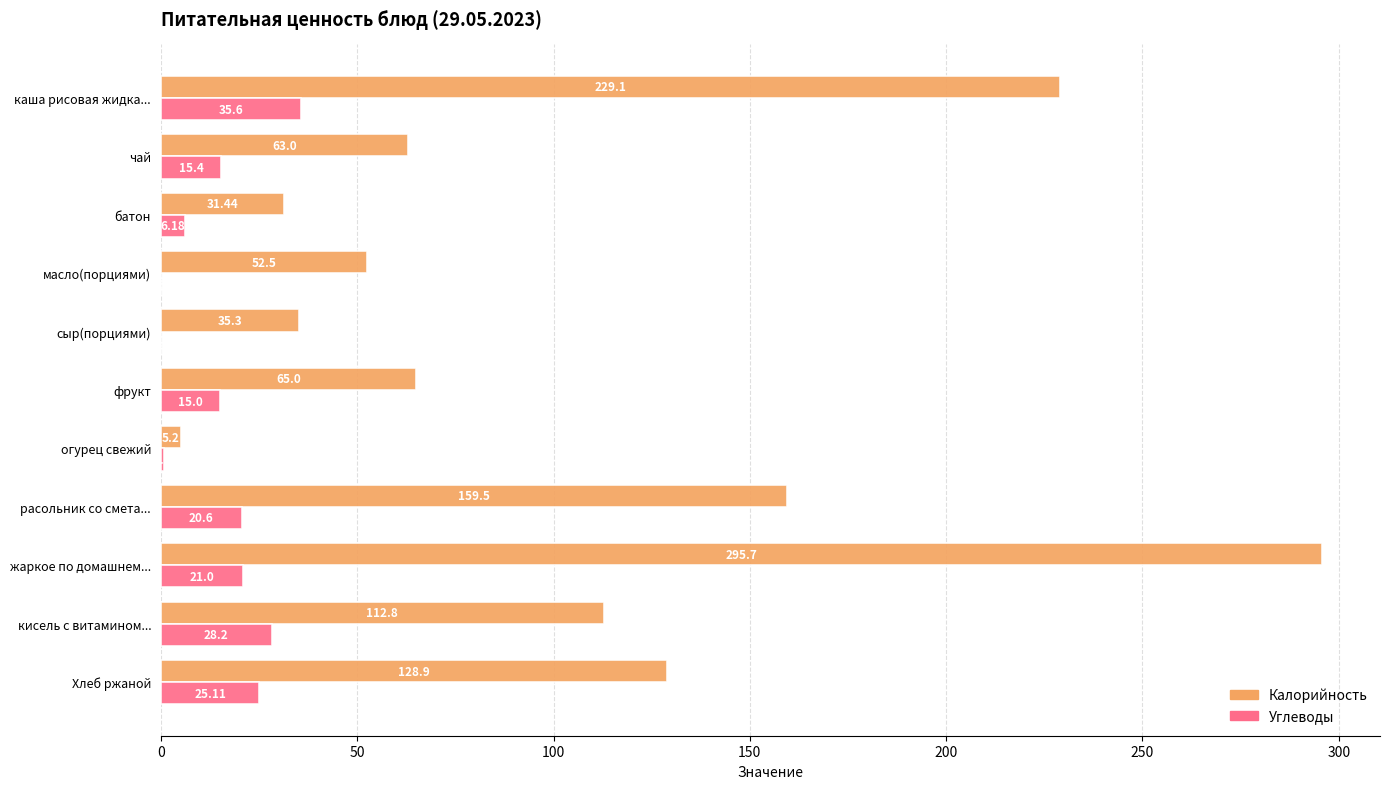

Between чай and кисель с витамином..., which series saw the biggest shift?

Калорийность